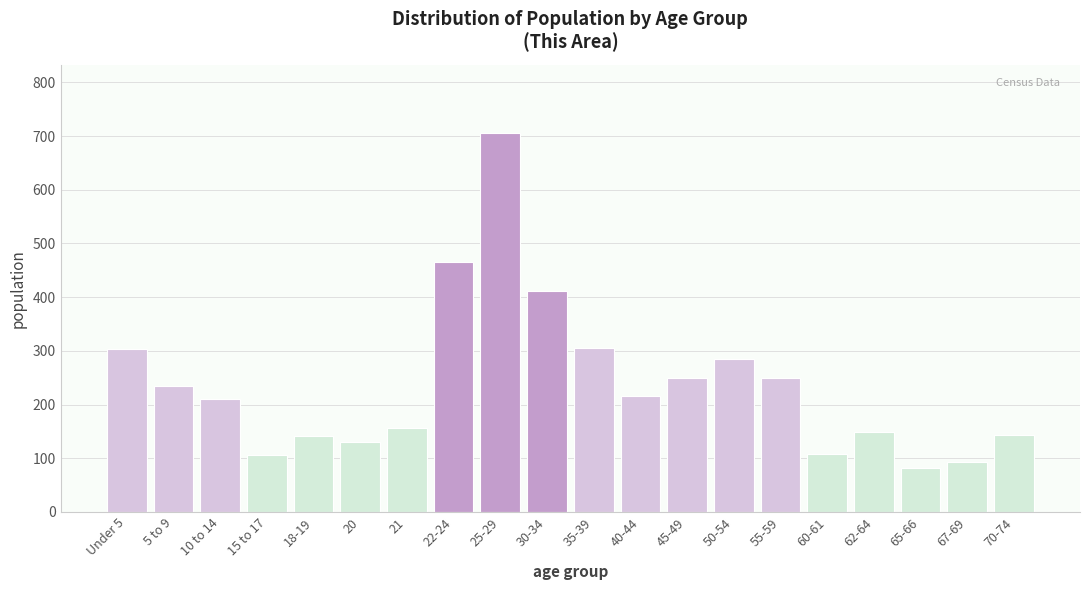

Between 65-66 and 60-61, which is larger?

60-61